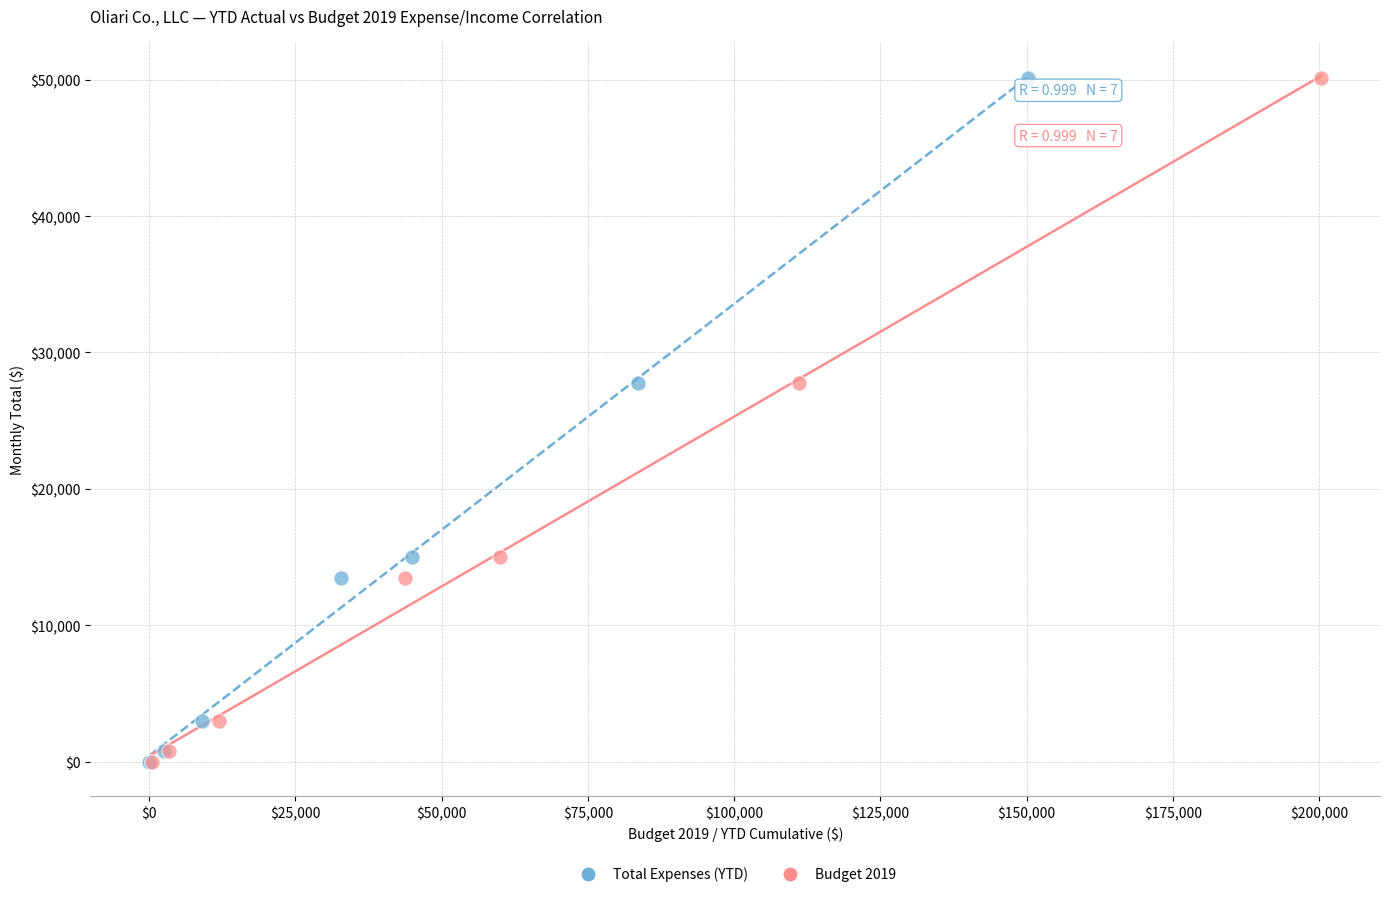

What are all the series names shown in the legend?

Total Expenses (YTD), Budget 2019